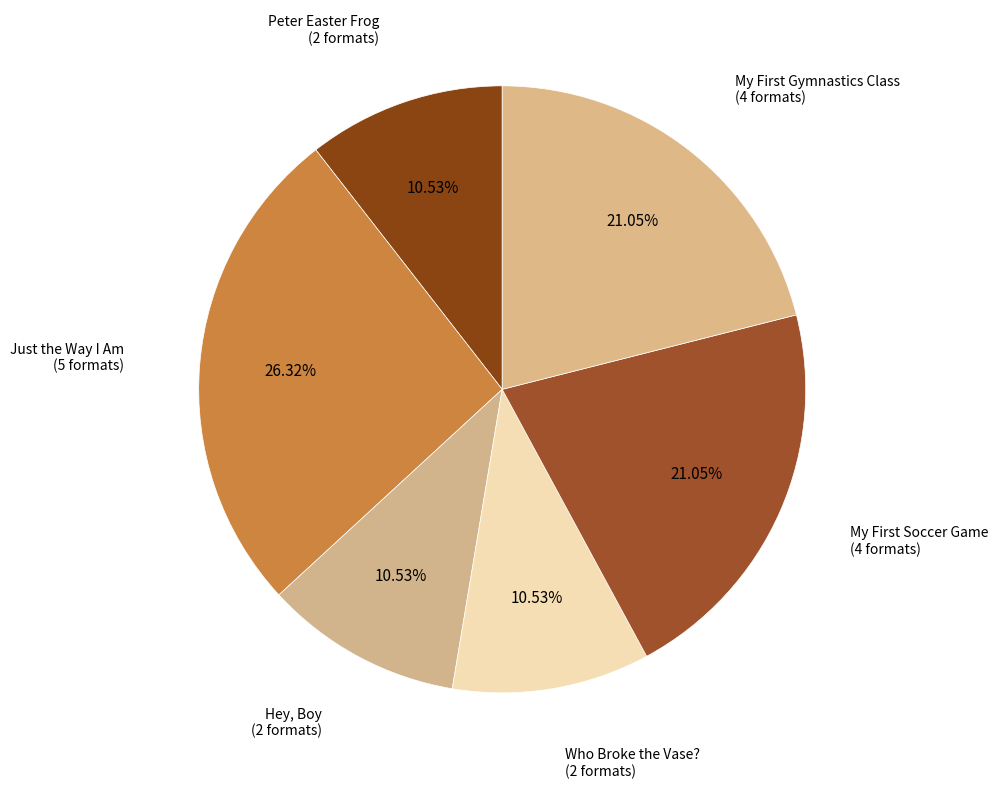

Which slice is the largest?

Just the Way I Am